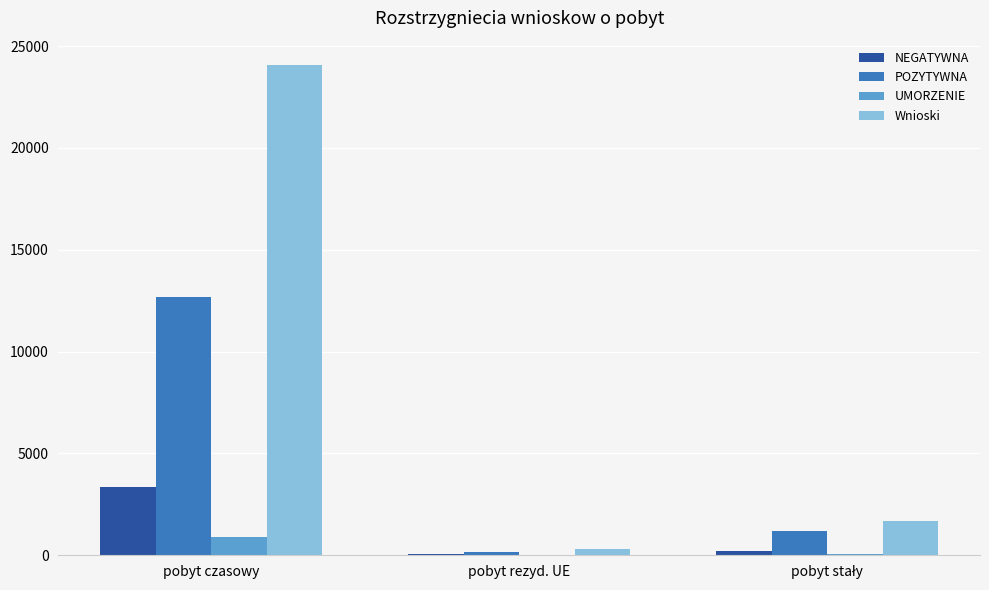

At which category is the sum across all series the highest?

pobyt czasowy